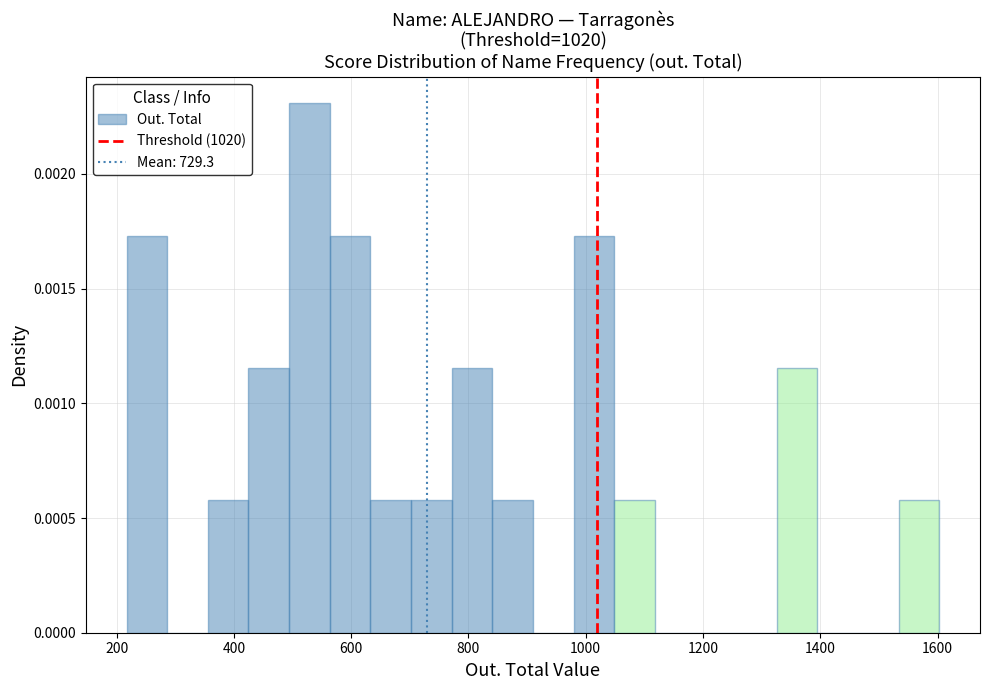

Around what value on the x-axis is the tallest bar? Give the approximate position of its centre, as read against the axis.

520